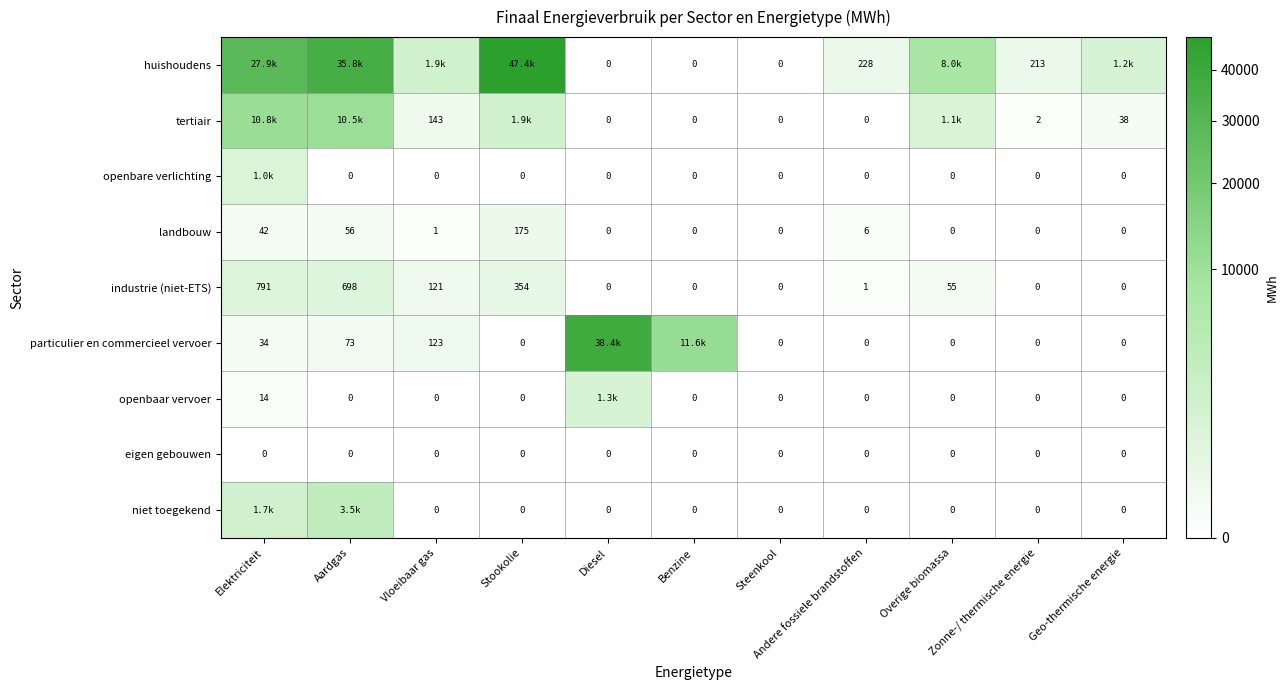

Which series has the largest total across all categories?

huishoudens